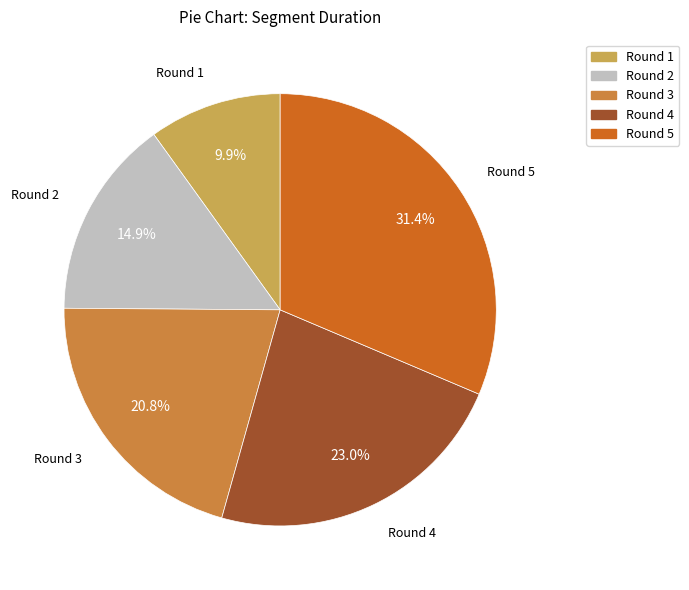

Is it true that Round 5 is 17% of the pie?

False